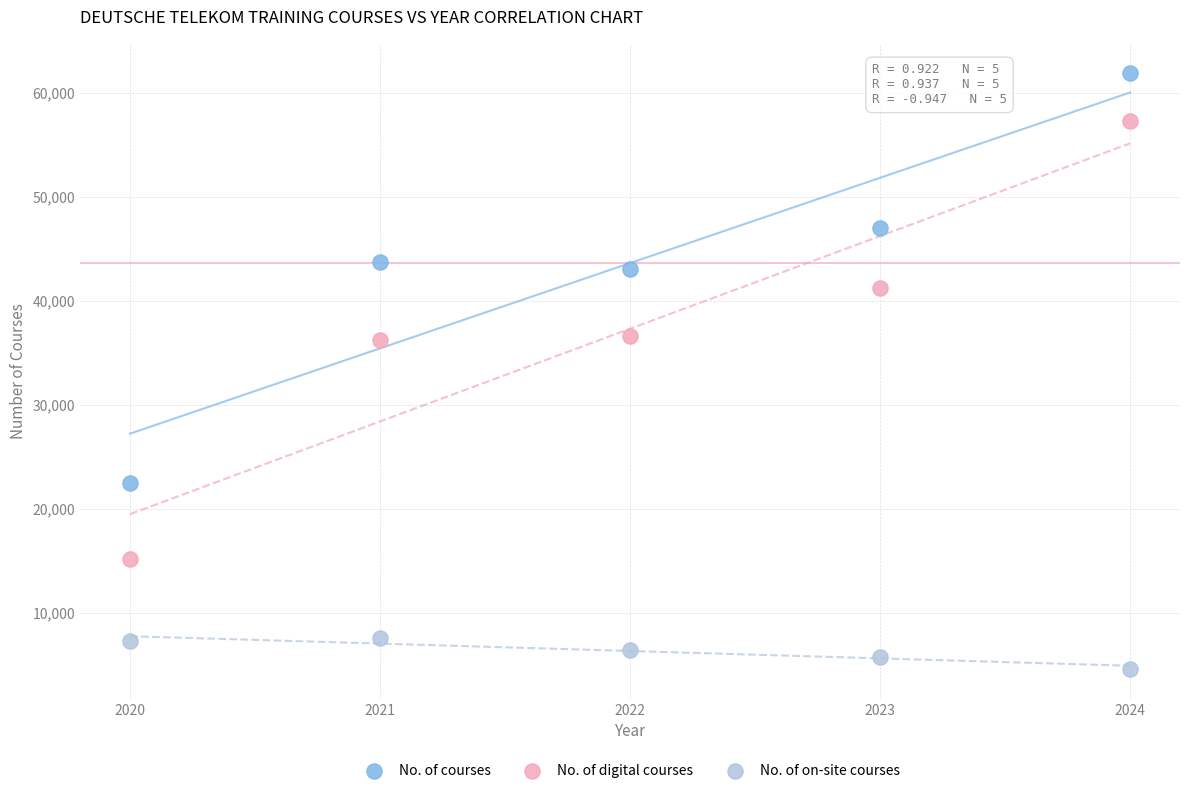

Which series reaches the maximum Y coordinate?

No. of courses